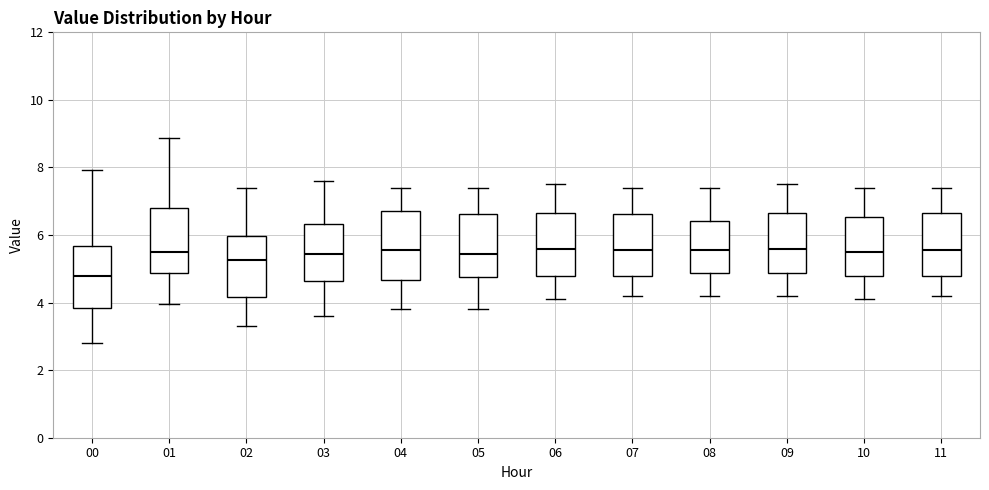

Reading left to right, transcribe this box plot: for each box, give where its median line is, the range the box spans, and where its two whiskers end, as read against the y-axis. The values are not printed on the chart, so give them approximately, as read against the axis.

00: median 4.8, box 3.8 to 5.6, whiskers 2.8 to 8.0
01: median 5.6, box 4.8 to 6.8, whiskers 4.0 to 8.8
02: median 5.2, box 4.2 to 6.0, whiskers 3.4 to 7.4
03: median 5.4, box 4.6 to 6.4, whiskers 3.6 to 7.6
04: median 5.6, box 4.6 to 6.8, whiskers 3.8 to 7.4
05: median 5.4, box 4.8 to 6.6, whiskers 3.8 to 7.4
06: median 5.6, box 4.8 to 6.6, whiskers 4.2 to 7.6
07: median 5.6, box 4.8 to 6.6, whiskers 4.2 to 7.4
08: median 5.6, box 4.8 to 6.4, whiskers 4.2 to 7.4
09: median 5.6, box 4.8 to 6.6, whiskers 4.2 to 7.6
10: median 5.6, box 4.8 to 6.6, whiskers 4.2 to 7.4
11: median 5.6, box 4.8 to 6.6, whiskers 4.2 to 7.4